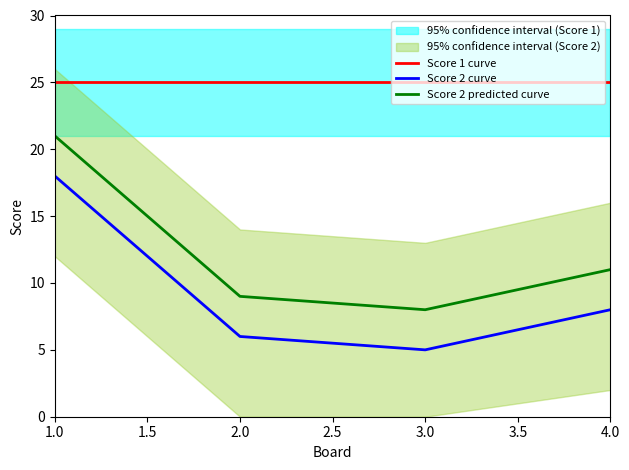

List the labels in order of Score 2 curve value, smallest first.

3.0, 2.0, 4.0, 1.0